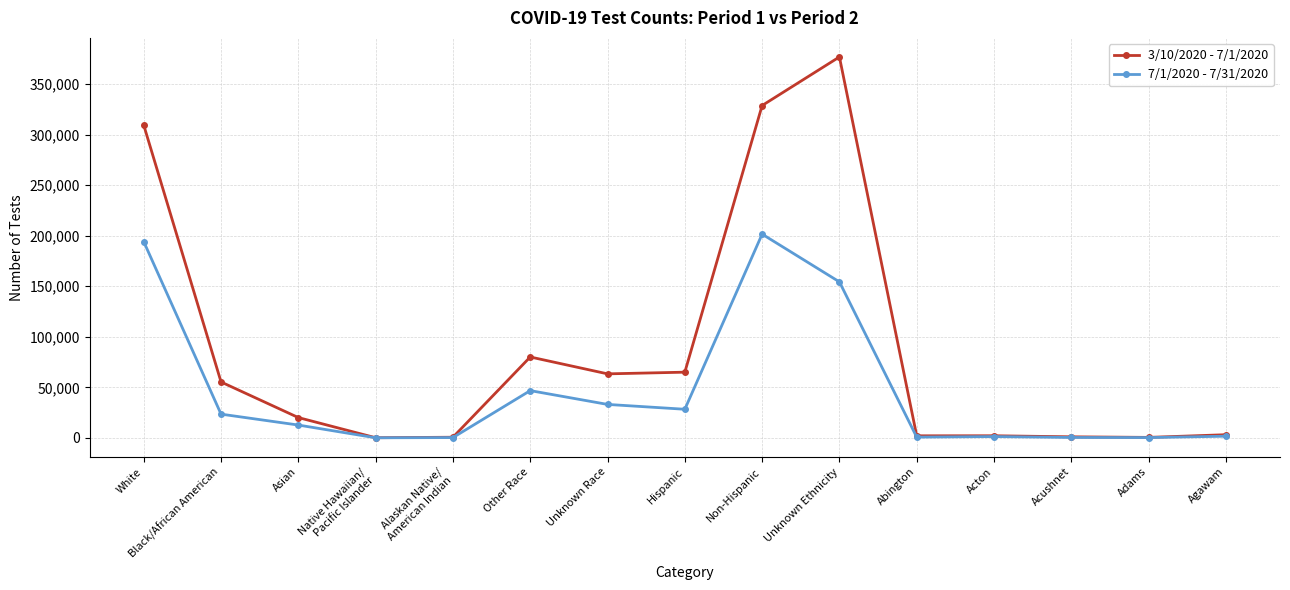

What is the sum of the 7/1/2020 - 7/31/2020 values at White and Adams?

194486